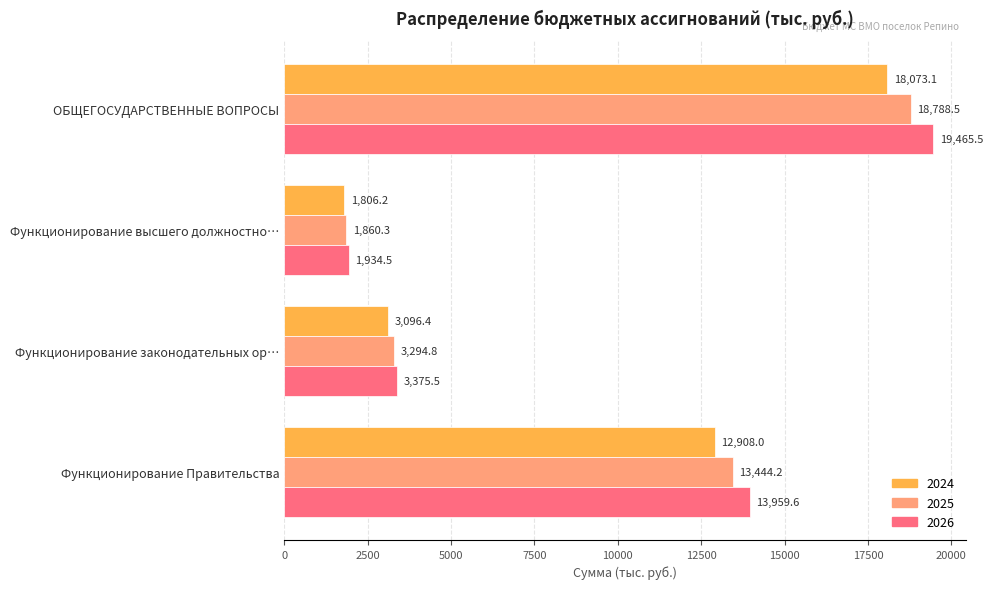

What is the approximate value of 2024 at ОБЩЕГОСУДАРСТВЕННЫЕ ВОПРОСЫ?

18073.1